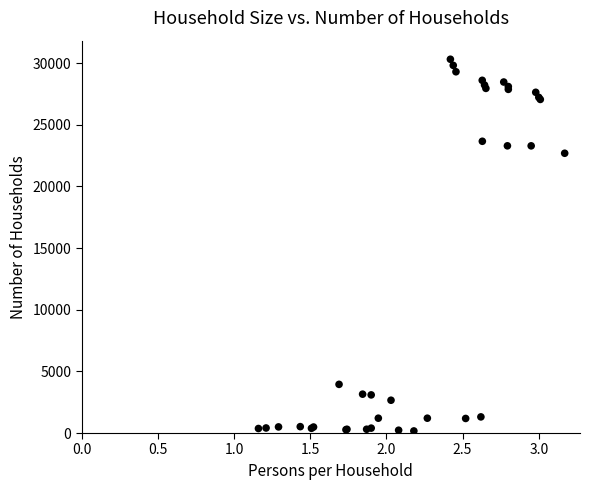

What Y value in the scatter plot is closest to 15243?

22693